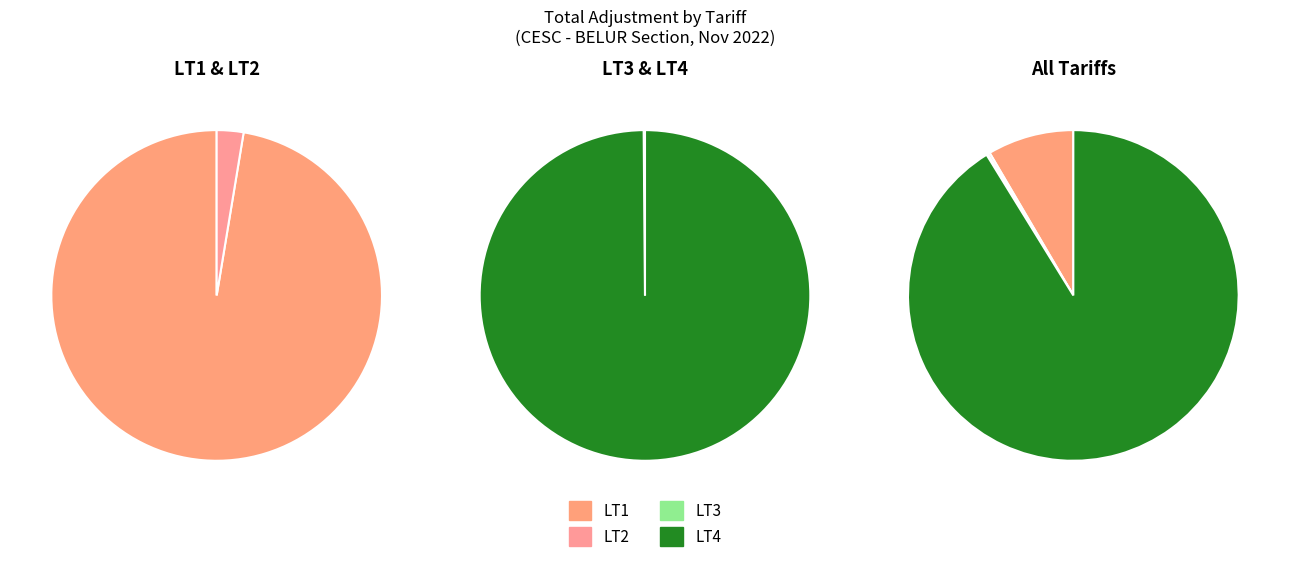

Is there a majority slice in this chart?

Yes